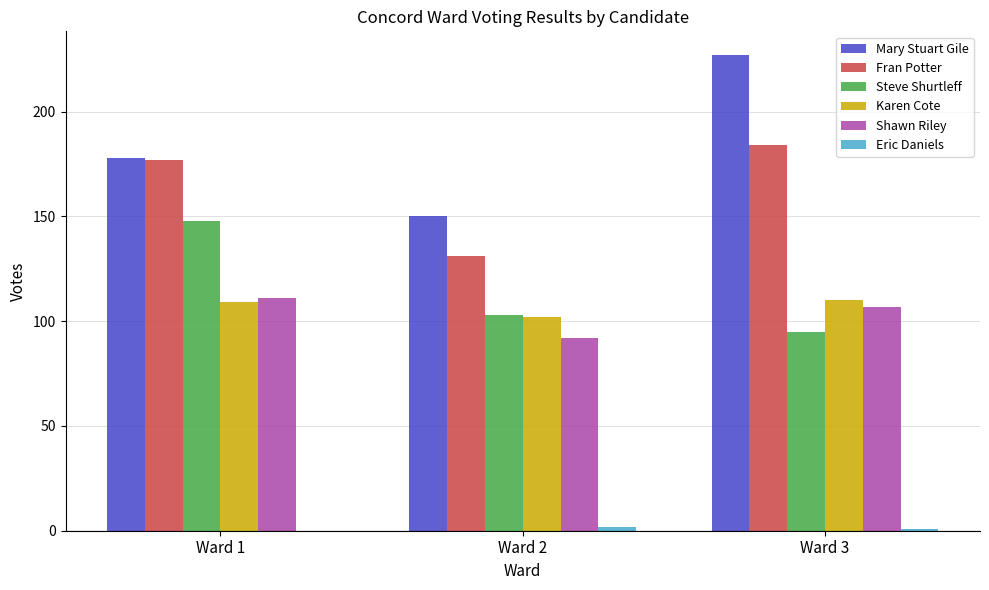

Which label corresponds to the largest value in the chart?

Ward 3